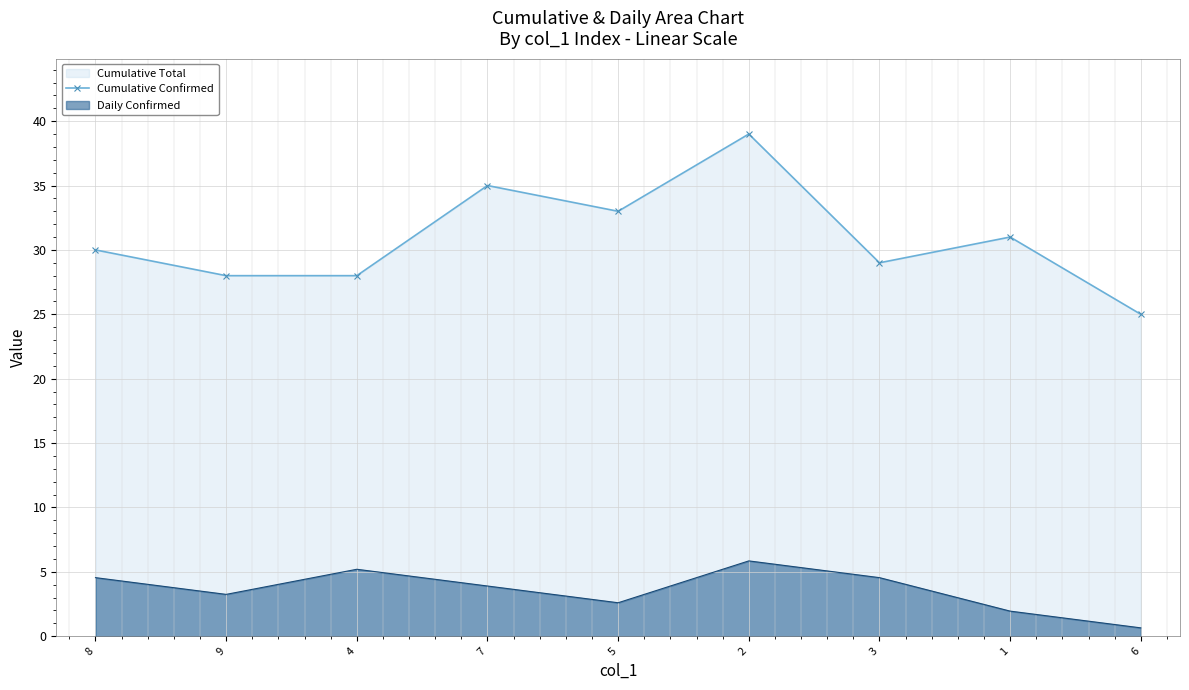

What is the change in value from 8 to 7?

+5